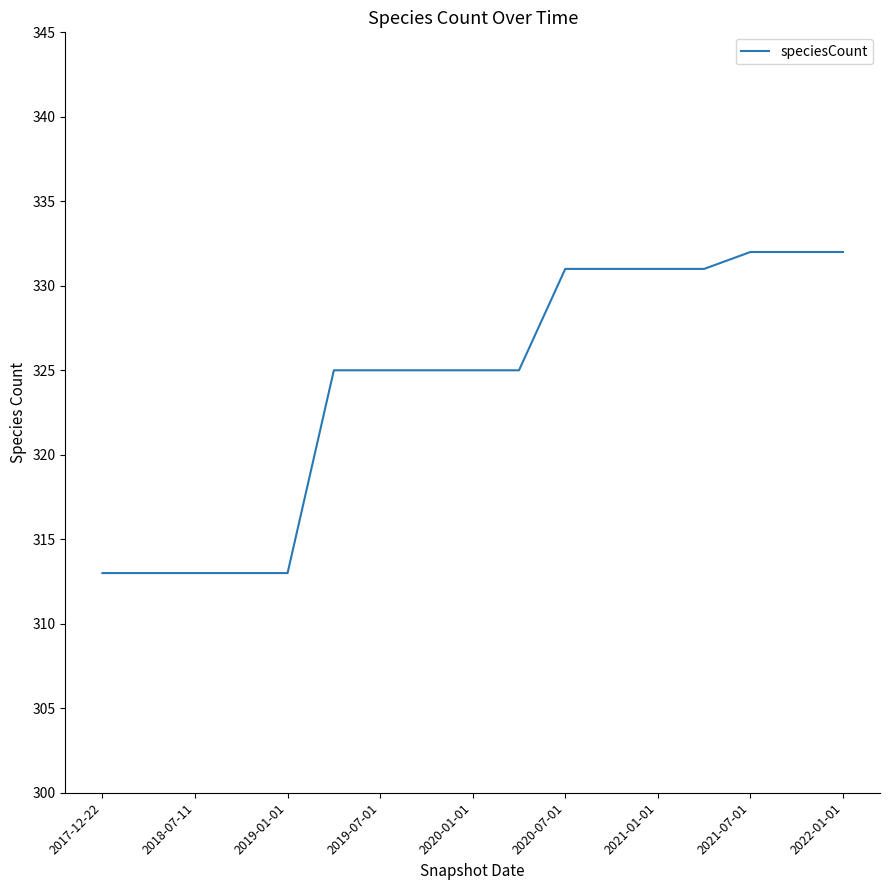

What is the difference between the maximum and minimum values?

19